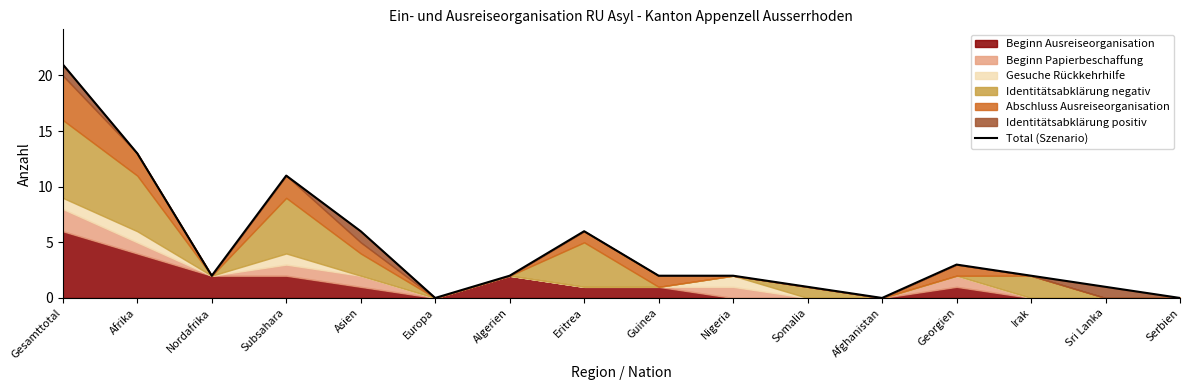

What is the average value?

4